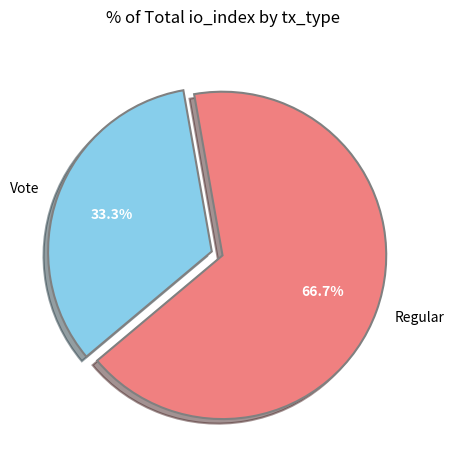

What is the largest slice in the pie chart?

Regular